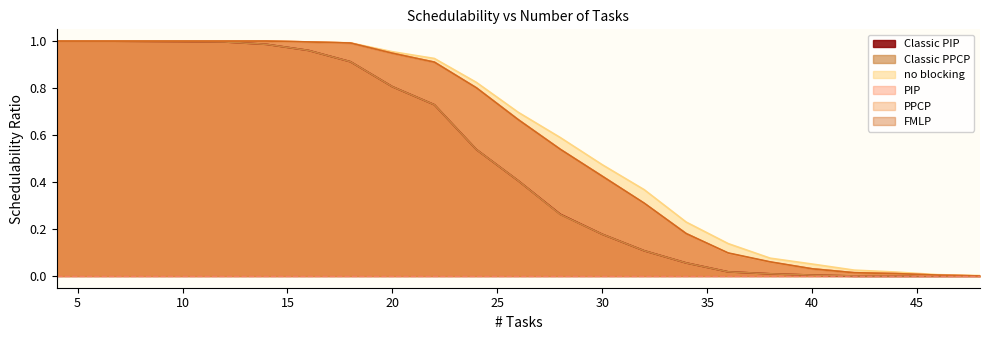

Reading left to right, extract all data points from this chart.

Classic PIP: 1.0	1.0	1.0	1.0	1.0	1.0	1.0	0.9	0.8	0.7	0.5	0.4	0.3	0.2	0.1	0.1	0.0	0.0	0.0	0.0	0.0	0.0	0.0
Classic PPCP: 1.0	1.0	1.0	1.0	1.0	1.0	1.0	0.9	0.8	0.7	0.5	0.4	0.3	0.2	0.1	0.1	0.0	0.0	0.0	0.0	0.0	0.0	0.0
no blocking: 1.0	1.0	1.0	1.0	1.0	1.0	1.0	1.0	1.0	0.9	0.8	0.7	0.6	0.5	0.4	0.2	0.1	0.1	0.1	0.0	0.0	0.0	0.0
PIP: 1.0	1.0	1.0	1.0	1.0	1.0	1.0	1.0	0.9	0.9	0.8	0.7	0.5	0.4	0.3	0.2	0.1	0.1	0.0	0.0	0.0	0.0	0.0
PPCP: 1.0	1.0	1.0	1.0	1.0	1.0	1.0	1.0	0.9	0.9	0.8	0.7	0.5	0.4	0.3	0.2	0.1	0.1	0.0	0.0	0.0	0.0	0.0
FMLP: 1.0	1.0	1.0	1.0	1.0	1.0	1.0	1.0	0.9	0.9	0.8	0.7	0.5	0.4	0.3	0.2	0.1	0.1	0.0	0.0	0.0	0.0	0.0